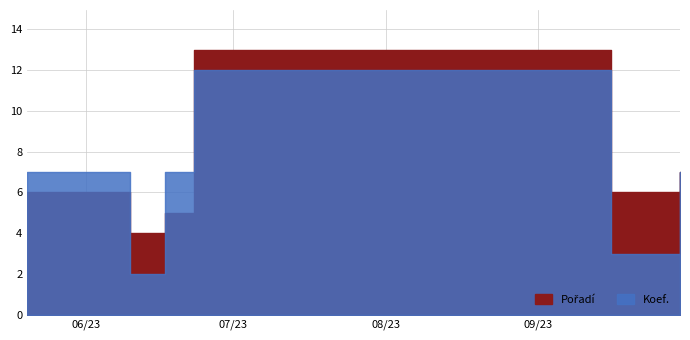

What is the difference between the maximum and minimum values in the Koef. series?

10